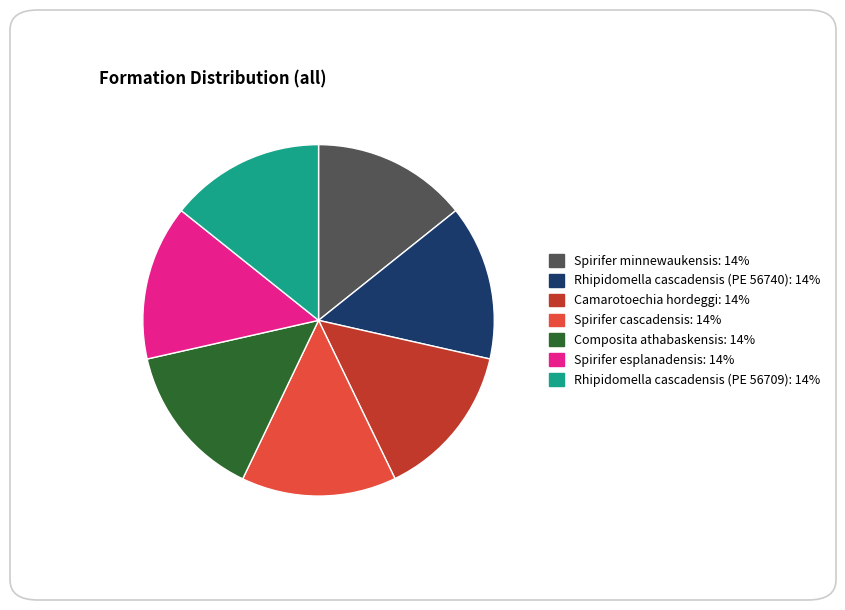

Approximately how many times larger is the value at Rhipidomella cascadensis (PE 56740) compared to Rhipidomella cascadensis (PE 56709)?

1.0